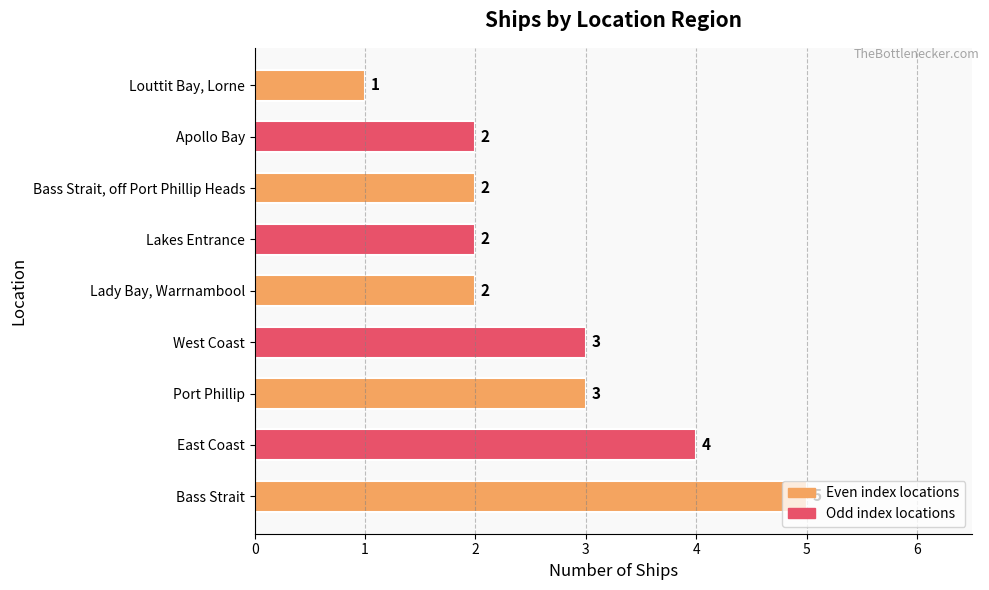

What is the sum of the values at Lakes Entrance and Louttit Bay, Lorne?

3